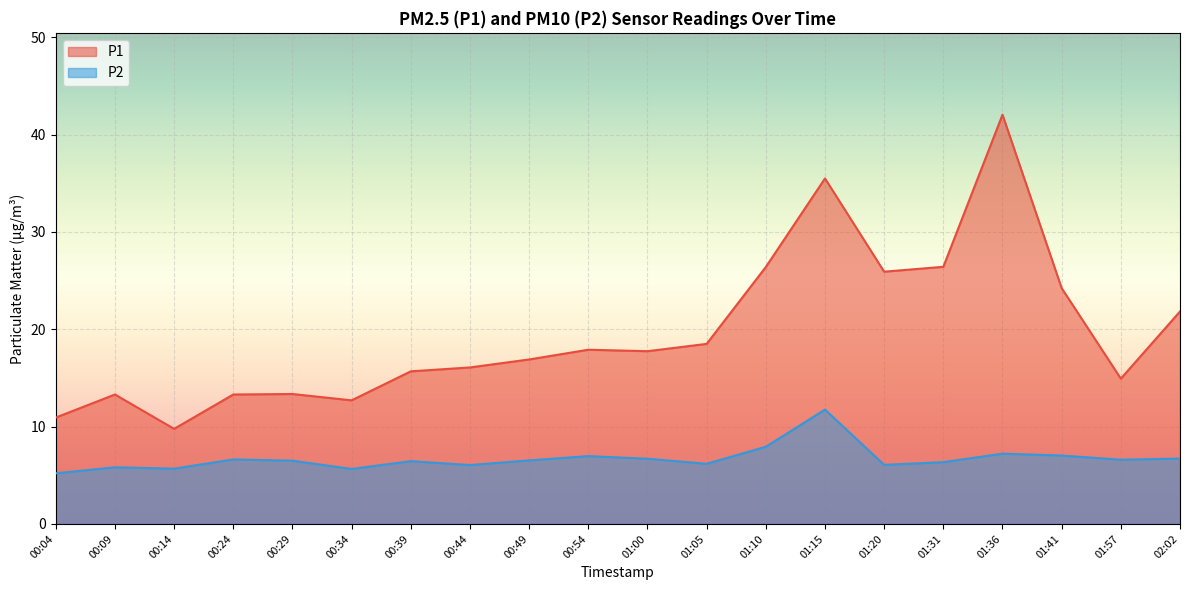

What is the label of the 7th point from the left?

00:39